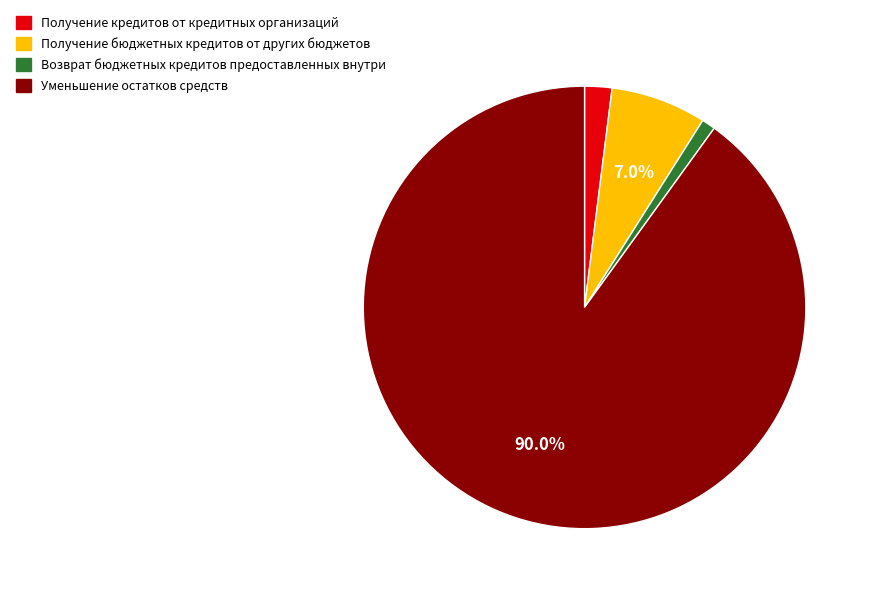

What percentage is the Возврат бюджетных кредитов предоставленных внутри slice, to the nearest percent?

1%